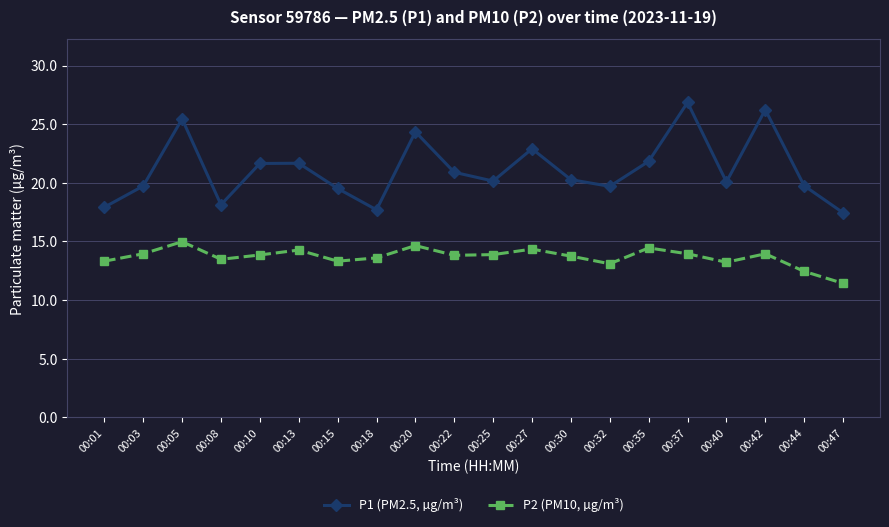

What is the total value across all series at 00:44?

32.2